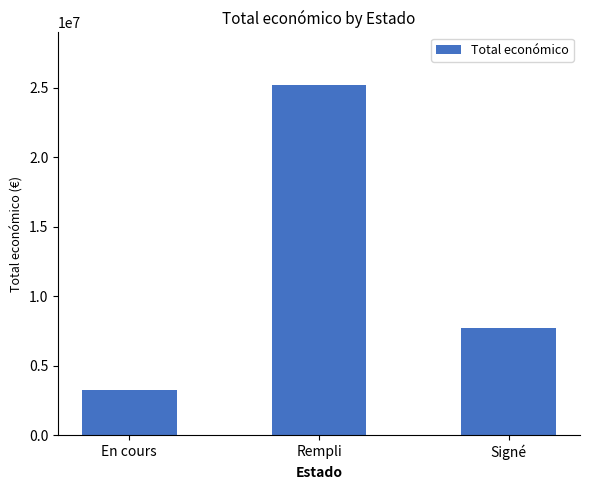

Reading right to left, list all the values displayed in this chart.

7703539	25206736	3248891